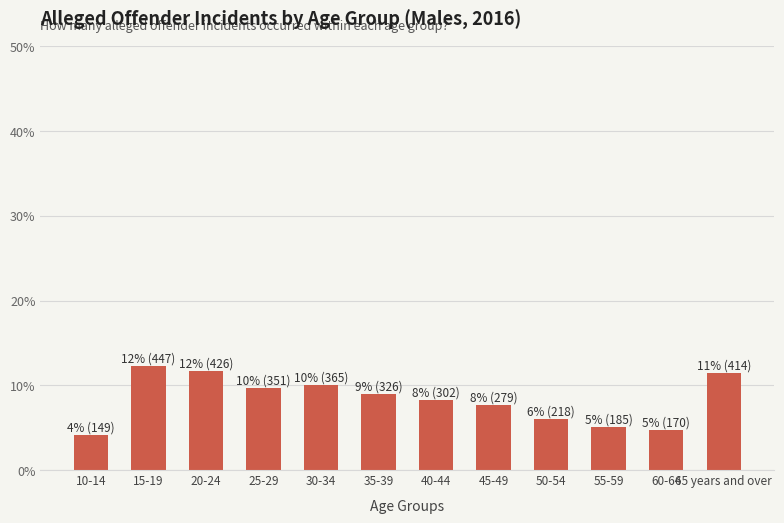

At which category does the chart reach its minimum across all series?

10-14